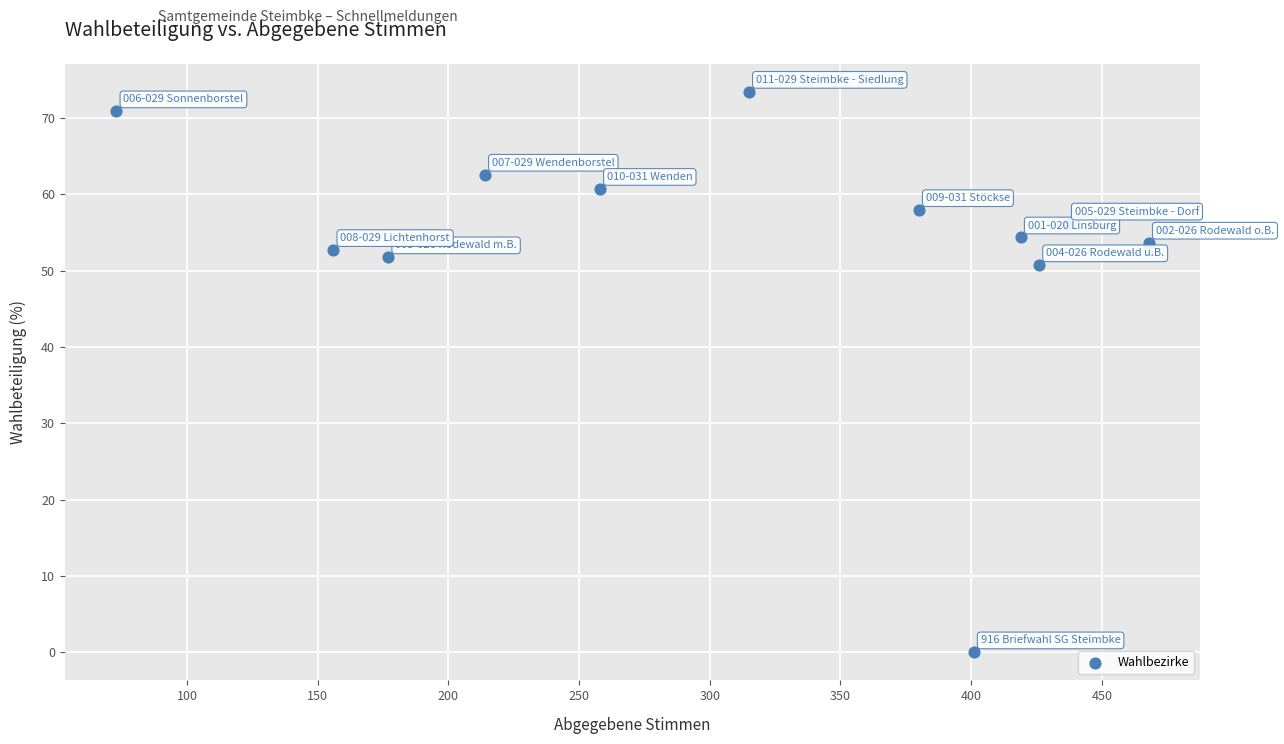

What is the range of Y values (max minus min)?

73.4